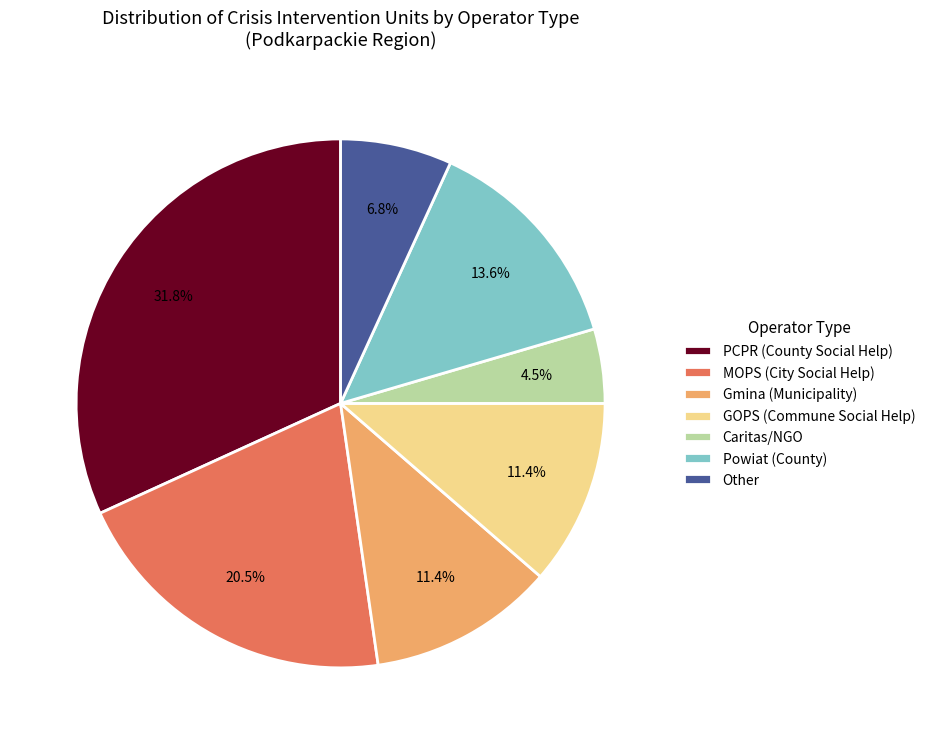

What is the total percentage of Gmina (Municipality) and PCPR (County Social Help)?

43.2%